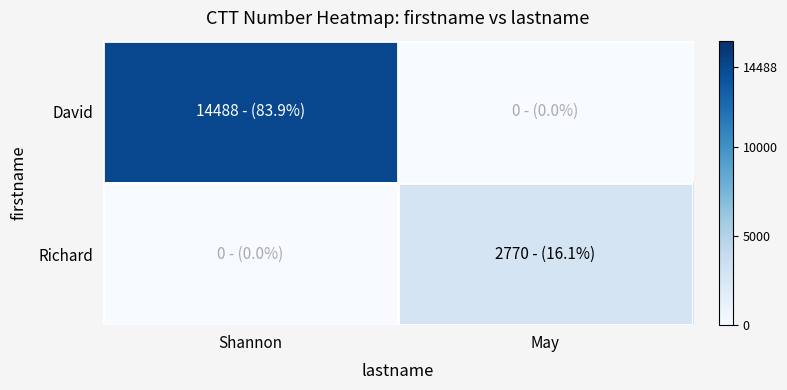

At Shannon, list the series in order from largest to smallest.

David, Richard